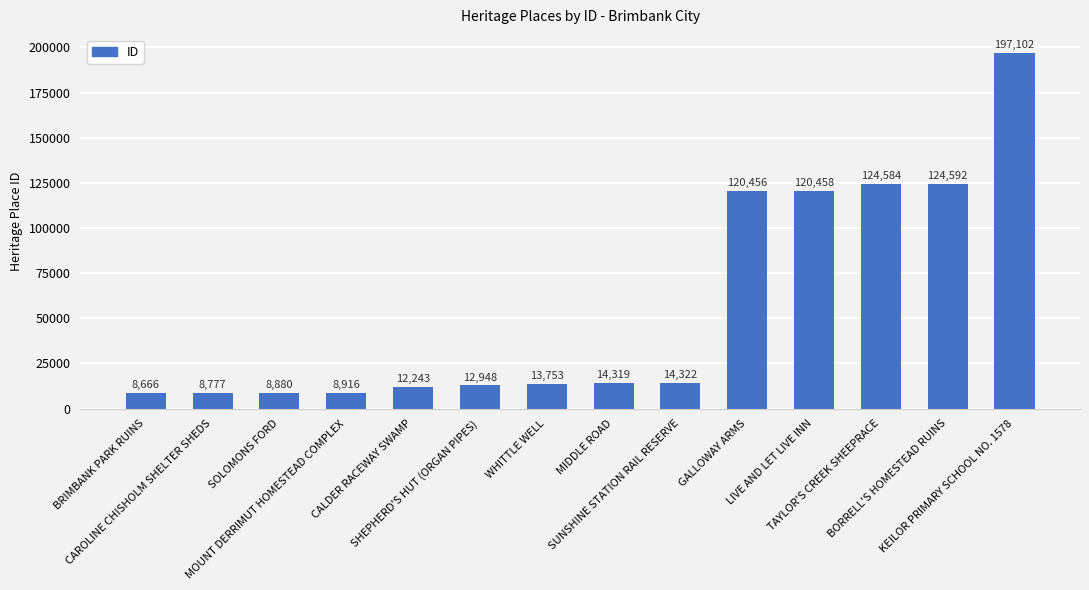

What is the change in value from TAYLOR'S CREEK SHEEPRACE to BORRELL'S HOMESTEAD RUINS?

+8